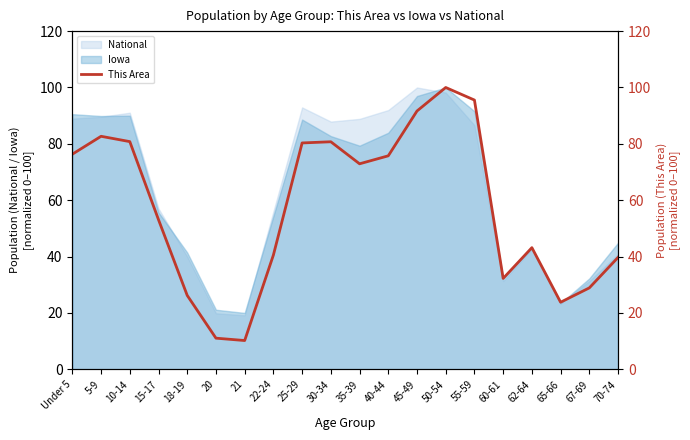

What is the average value?

57.3